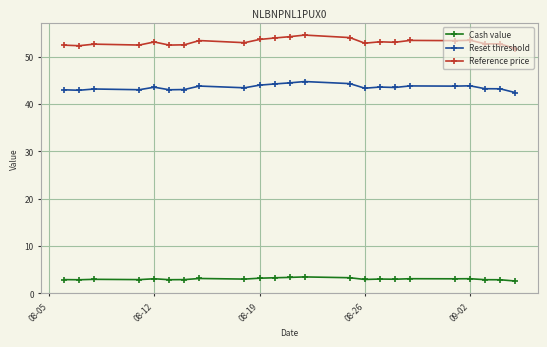

What is the lowest value of the Reference price series?

51.8